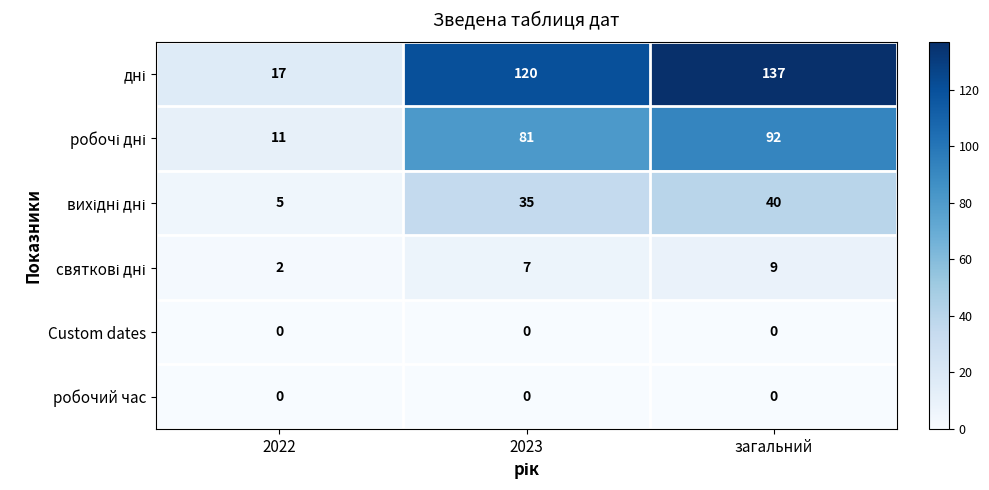

Which label corresponds to the largest value in the chart?

загальний